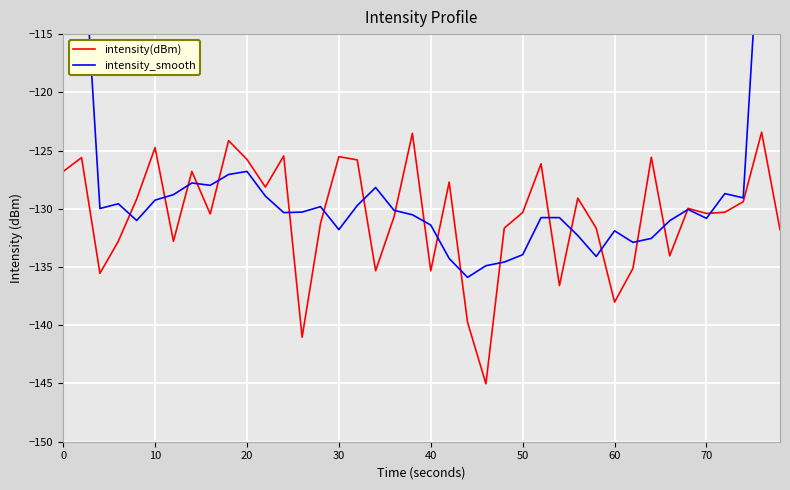

What is the lowest value of the intensity(dBm) series?

-145.0